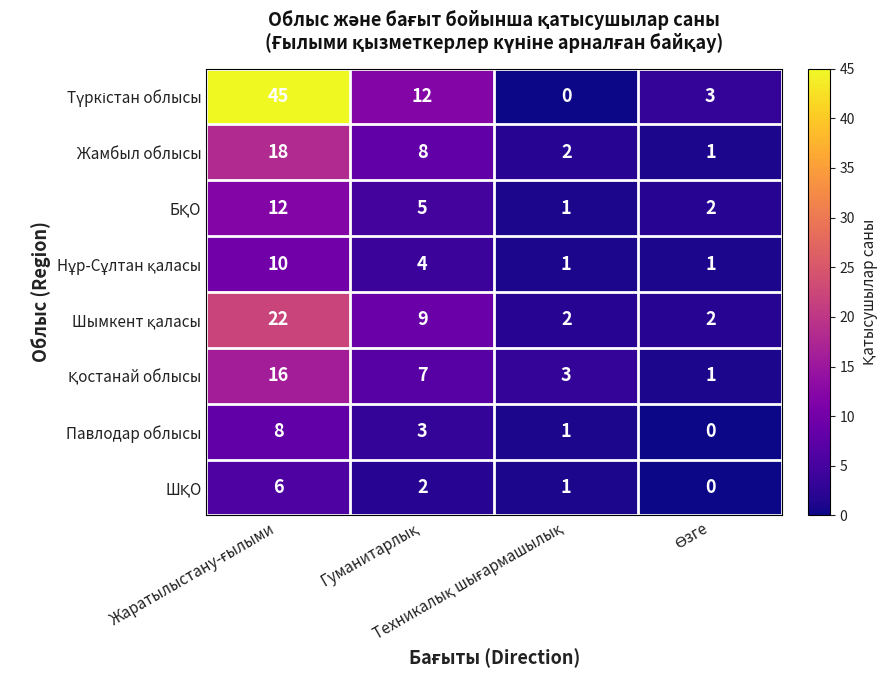

What is the average value of the Жамбыл облысы series?

7